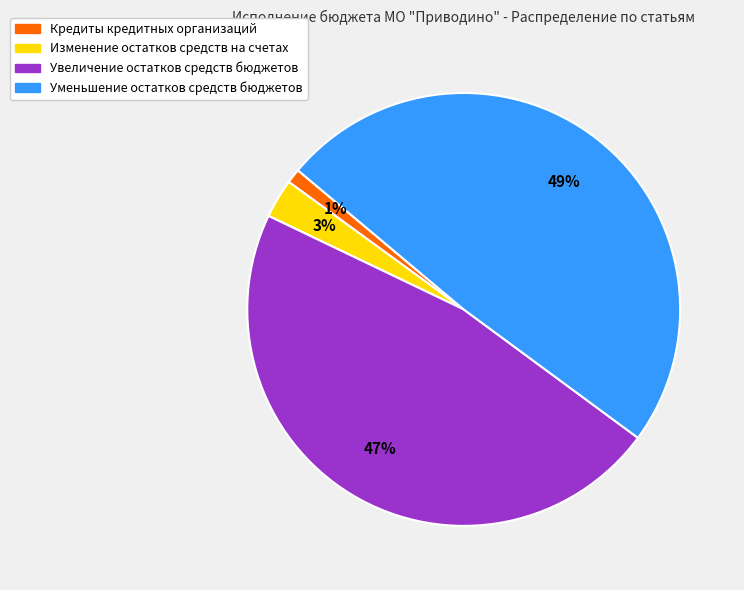

How many slices are in this pie chart?

4